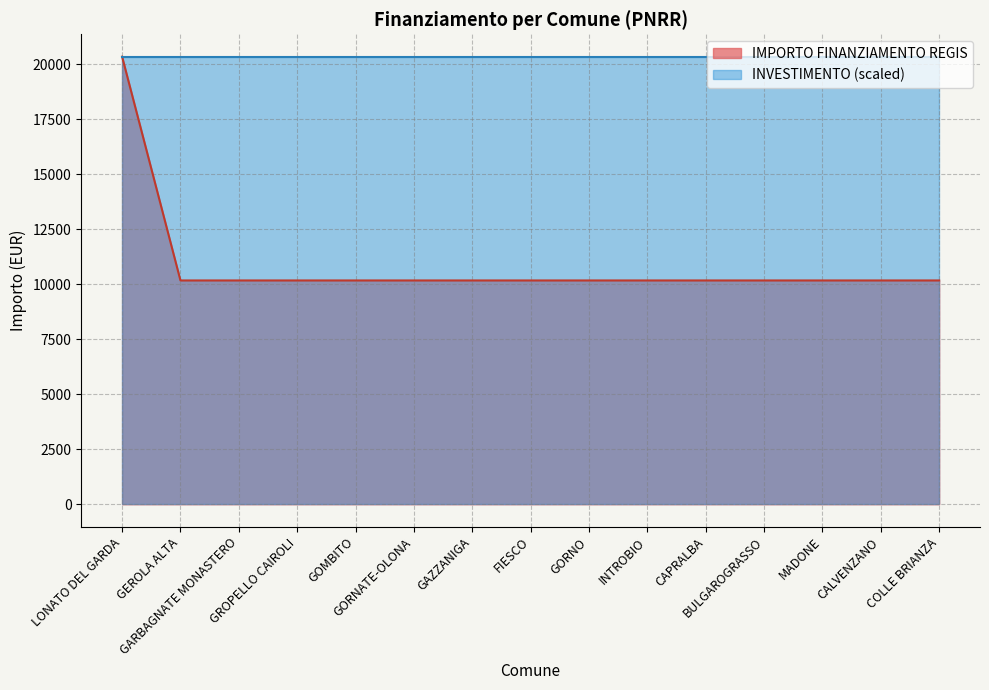

Reading left to right, what are all the values shown in this chart?

LONATO DEL GARDA=20344	GEROLA ALTA=10172	GARBAGNATE MONASTERO=10172	GROPELLO CAIROLI=10172	GOMBITO=10172	GORNATE-OLONA=10172	GAZZANIGA=10172	FIESCO=10172	GORNO=10172	INTROBIO=10172	CAPRALBA=10172	BULGAROGRASSO=10172	MADONE=10172	CALVENZANO=10172	COLLE BRIANZA=10172